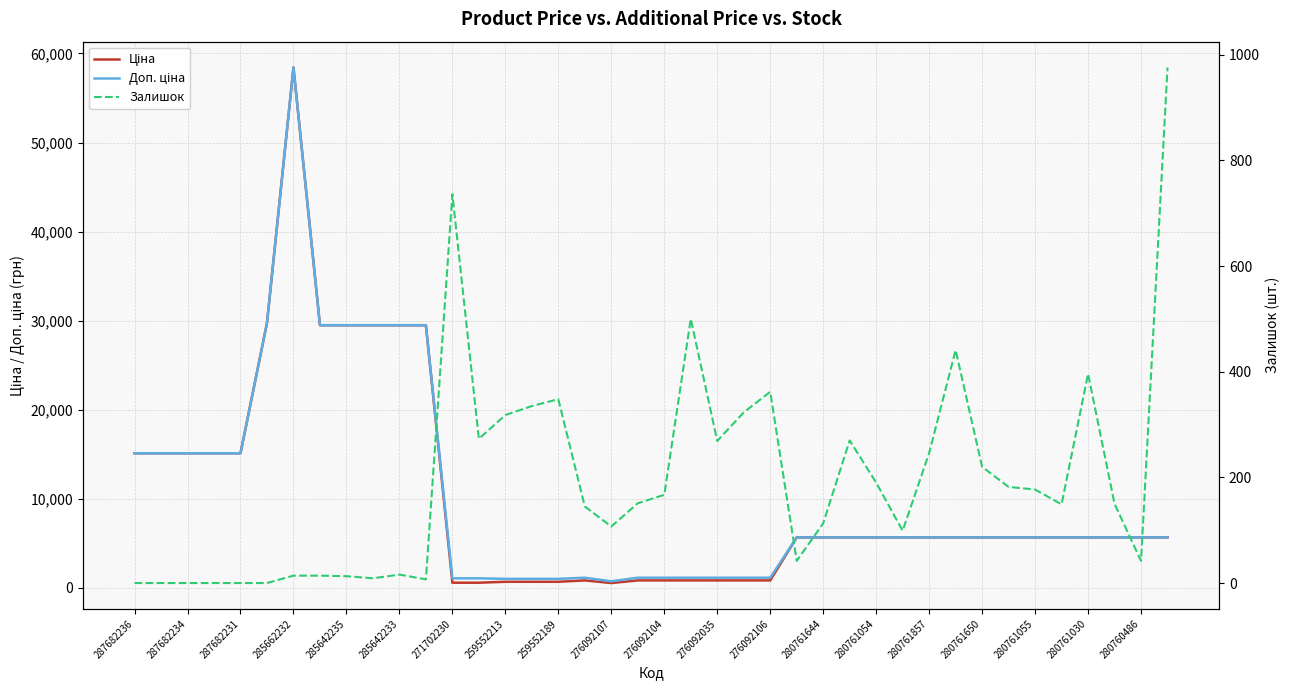

What are all the series names shown in the legend?

Ціна, Доп. ціна, Залишок